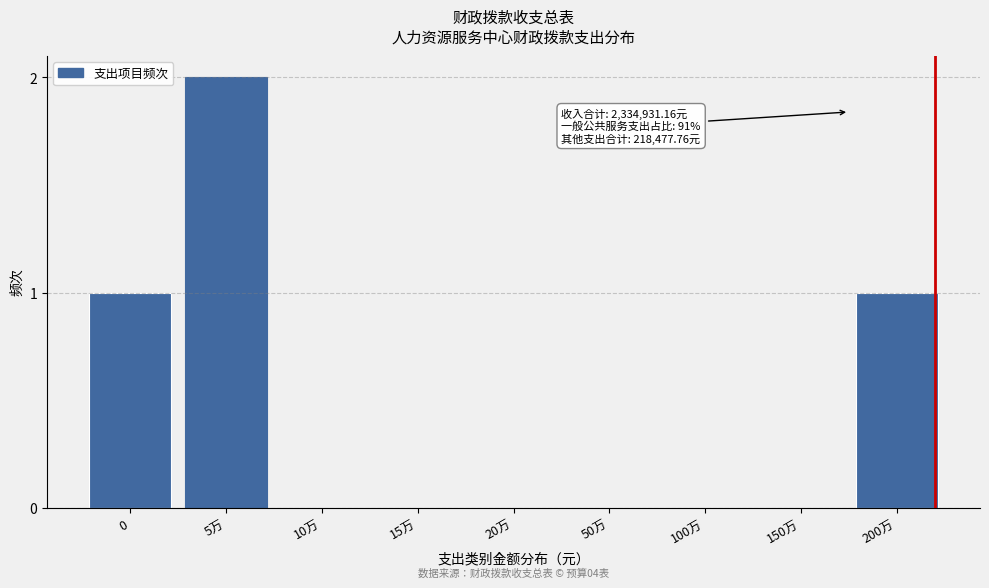

Reading right to left, extract all data points from this chart.

200万=1	150万=0	100万=0	50万=0	20万=0	15万=0	10万=0	5万=2	0=1